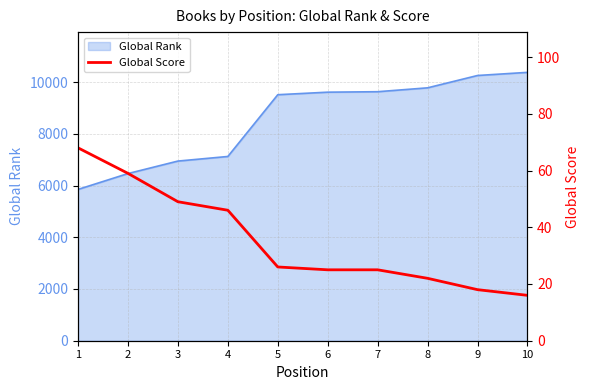

The value of Global Rank at 3 is 6946. True or false?

True